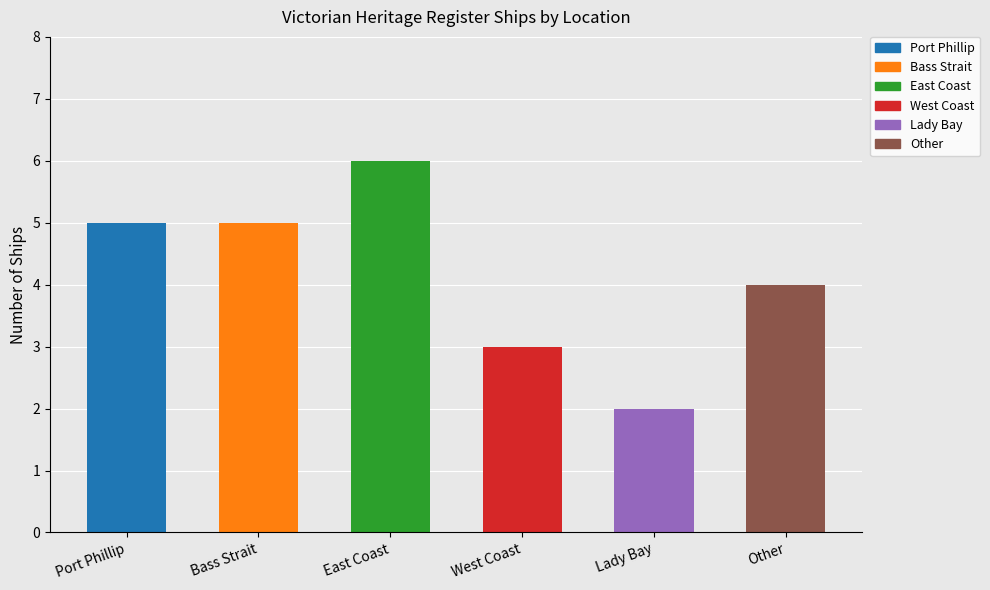

List the labels in order of value, largest first.

East Coast, Port Phillip, Bass Strait, Other, West Coast, Lady Bay